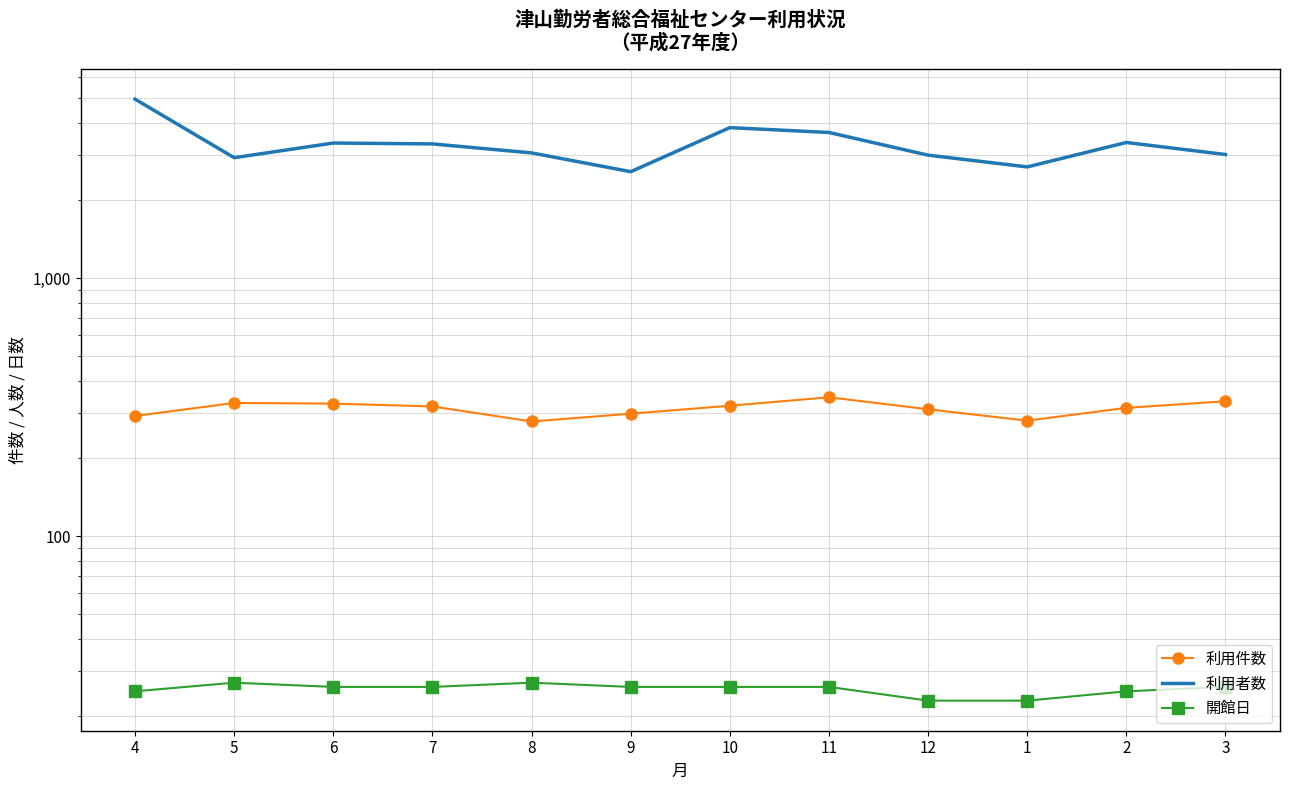

Is the value of 利用者数 at 3 greater than the value of 開館日 at 1?

Yes